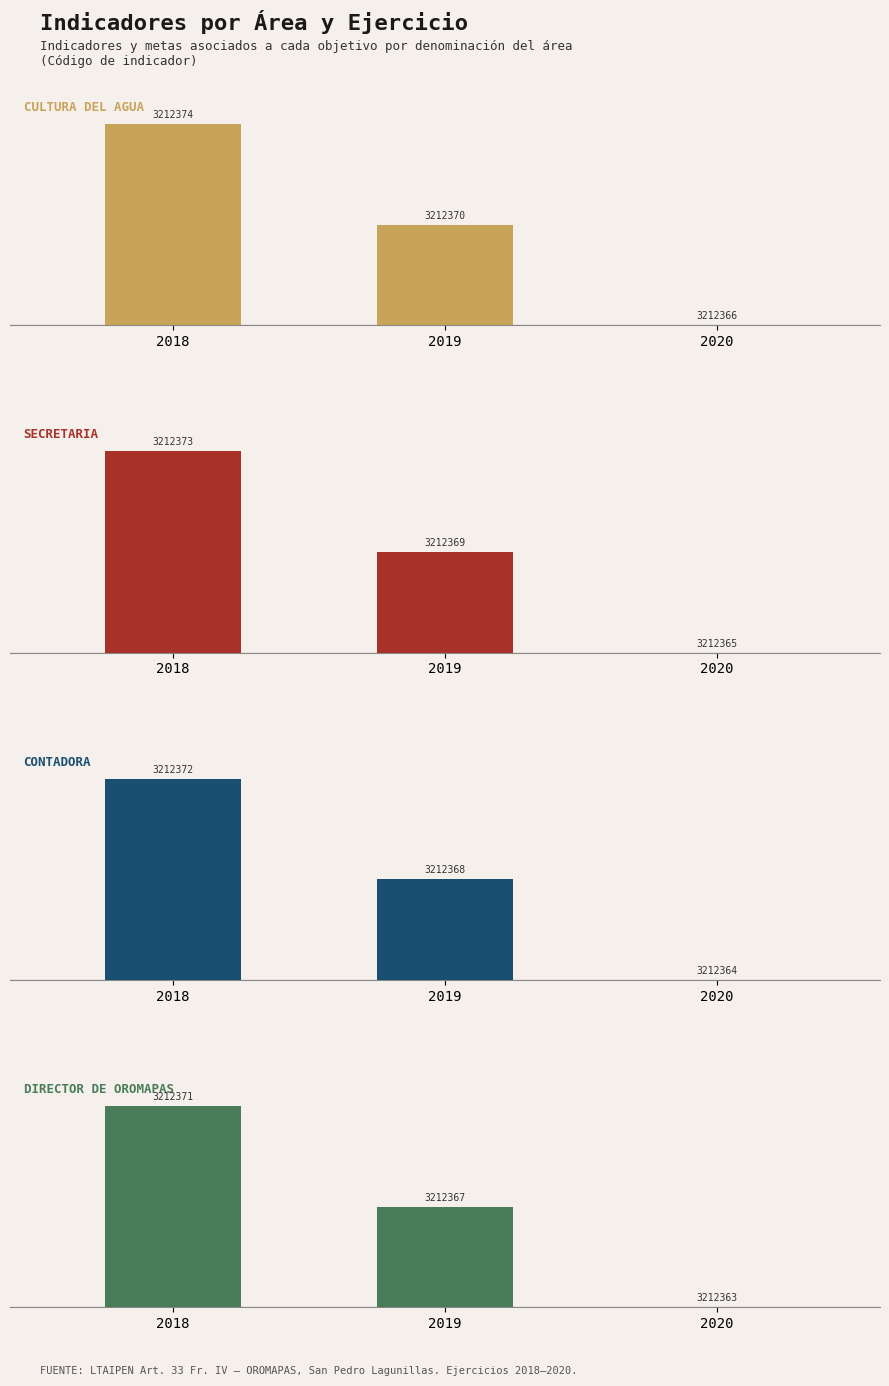

At which category is the sum across all series the highest?

2018